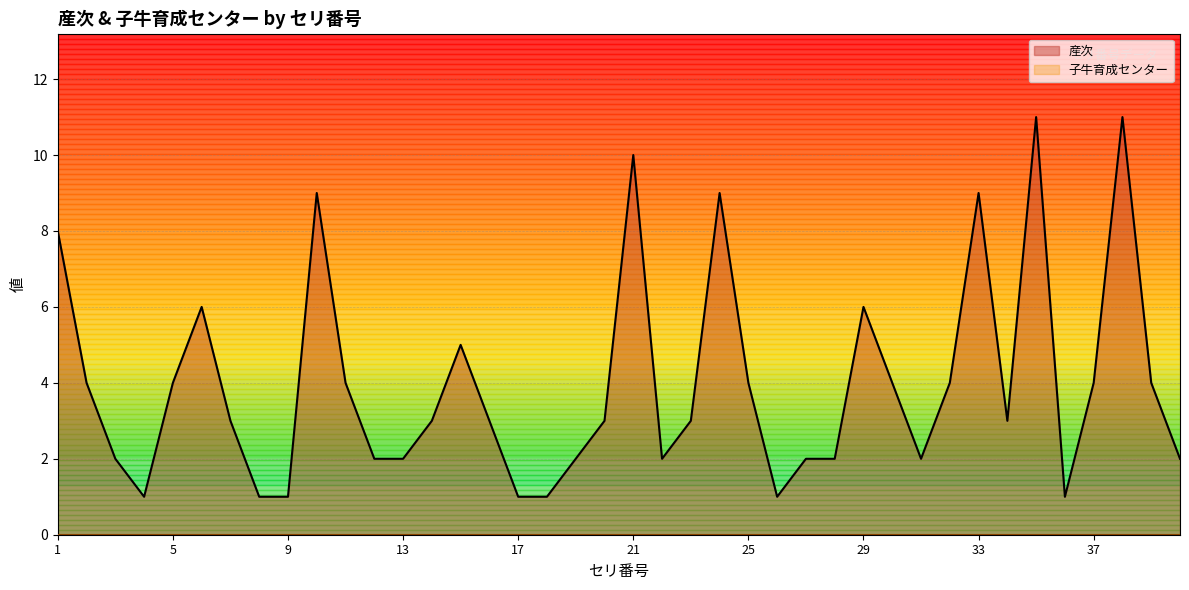

How many data points in 産次 are above 3?

18